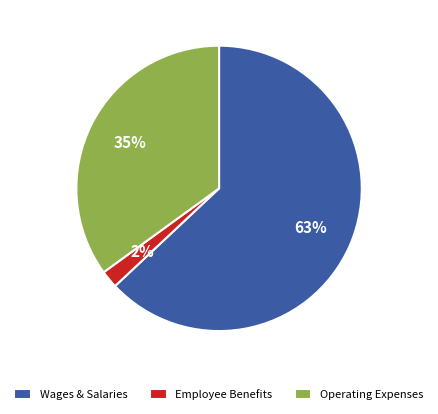

Which slice represents more than half of the pie?

Wages & Salaries